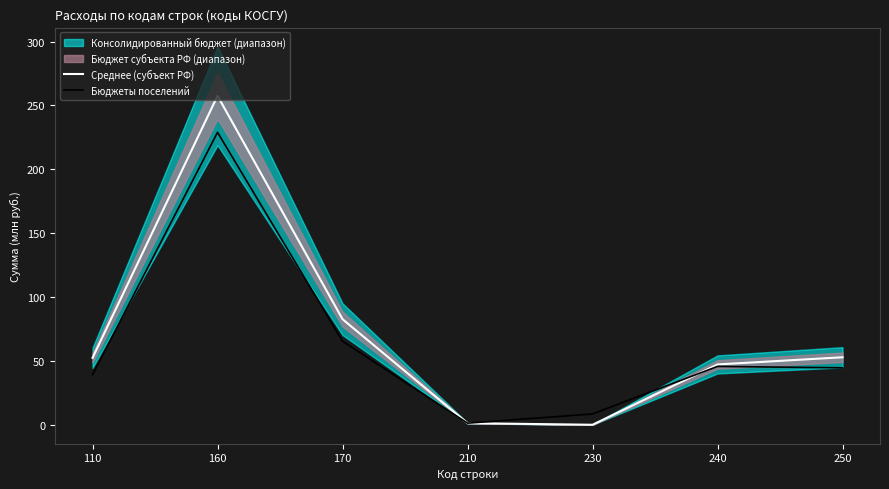

What is the sum of all Среднее (субъект РФ) values?

493.8